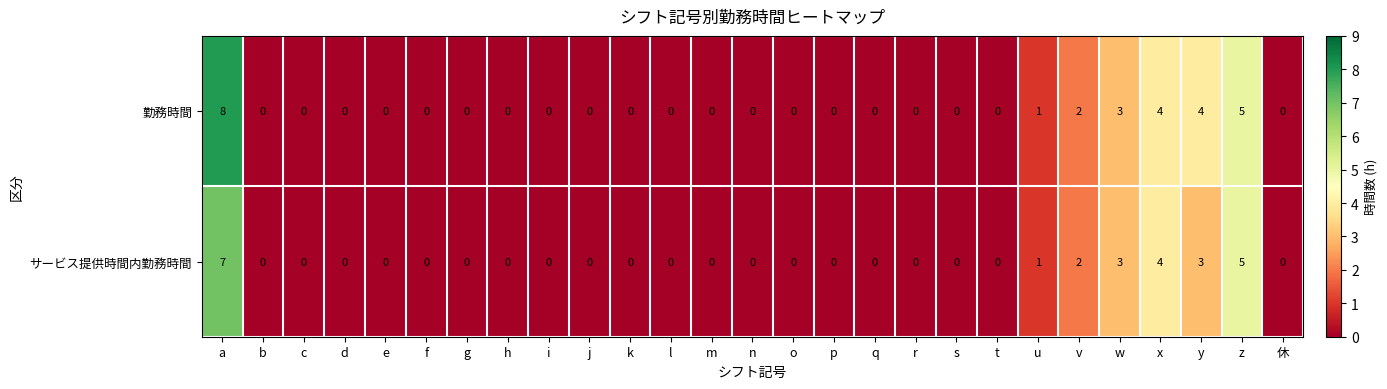

What is the difference between the maximum and minimum values in the サービス提供時間内勤務時間 series?

7